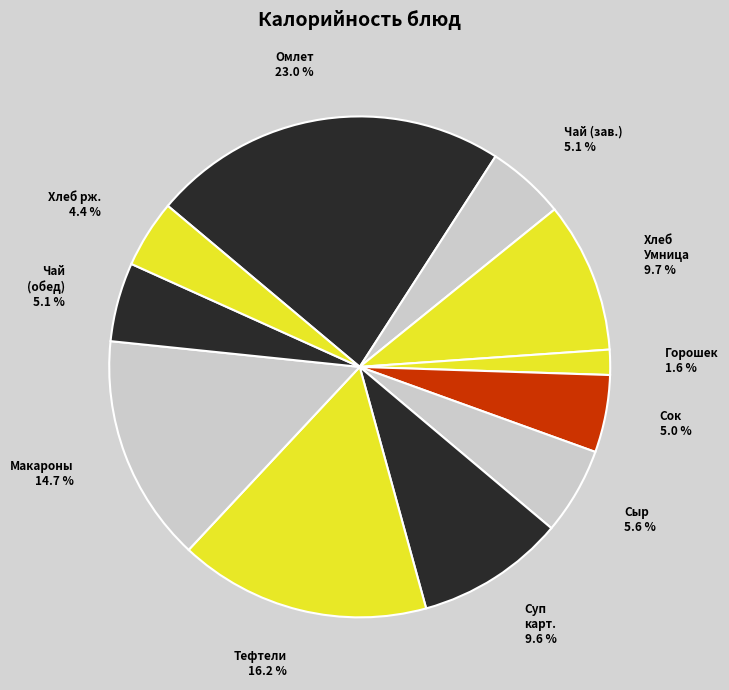

To the nearest percent, what is the difference between the largest and smallest slice percentages?

21%